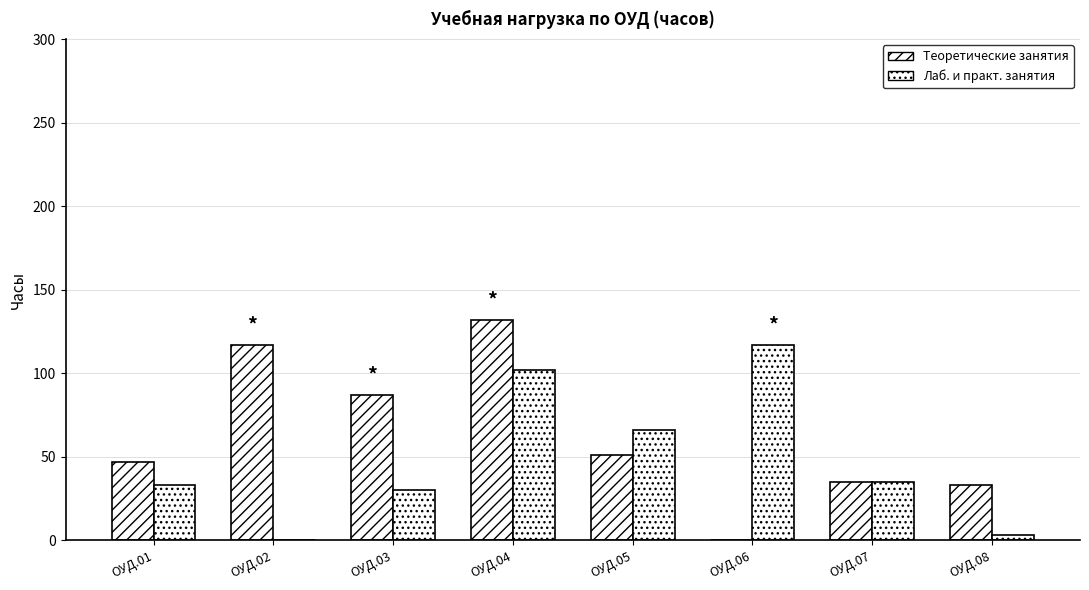

How many distinct data groups are displayed?

2